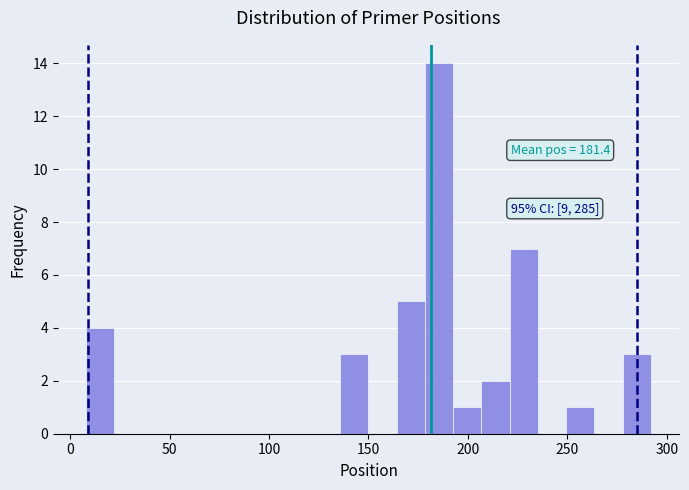

Read against the x-axis, roughly where is the centre of the tallest bar?

185